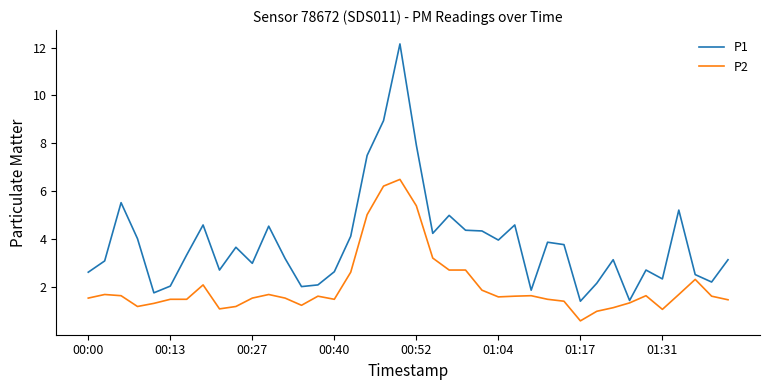

Which series has the largest total across all categories?

P1